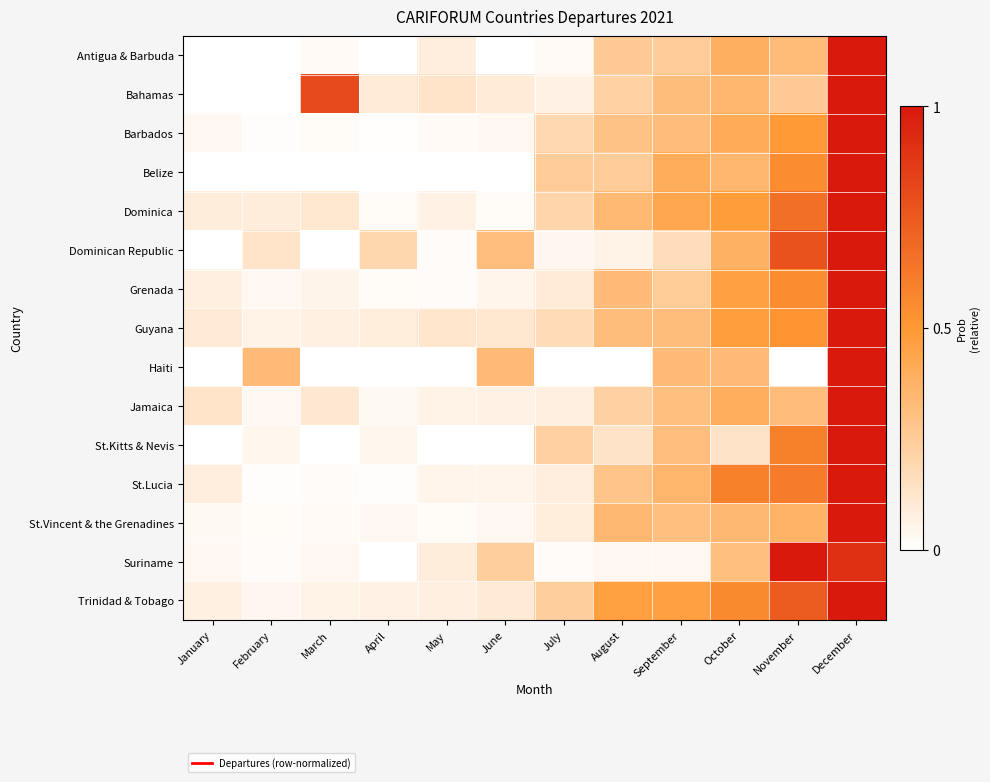

List the series in order of their peak value, highest first.

Antigua & Barbuda, Bahamas, Barbados, Belize, Dominica, Dominican Republic, Grenada, Guyana, Haiti, Jamaica, St.Kitts & Nevis, St.Lucia, St.Vincent & the Grenadines, Suriname, Trinidad & Tobago